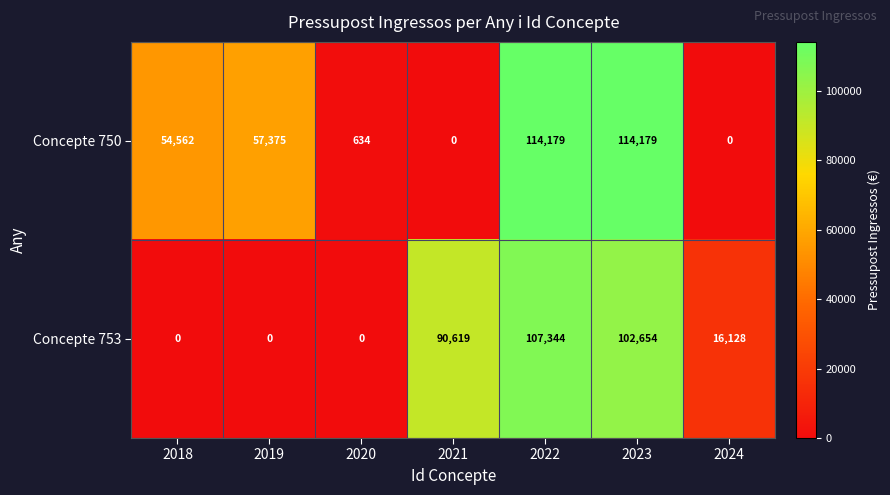

Rank the series by their average value, from lowest to highest.

Concepte 753, Concepte 750